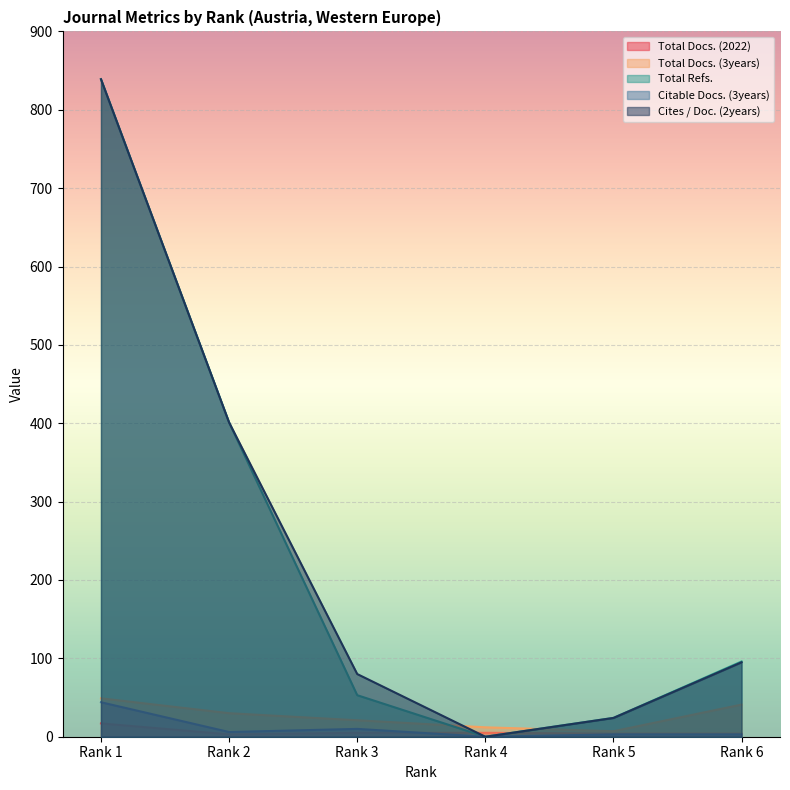

Where is the first local minimum for Total Refs.?

Rank 4